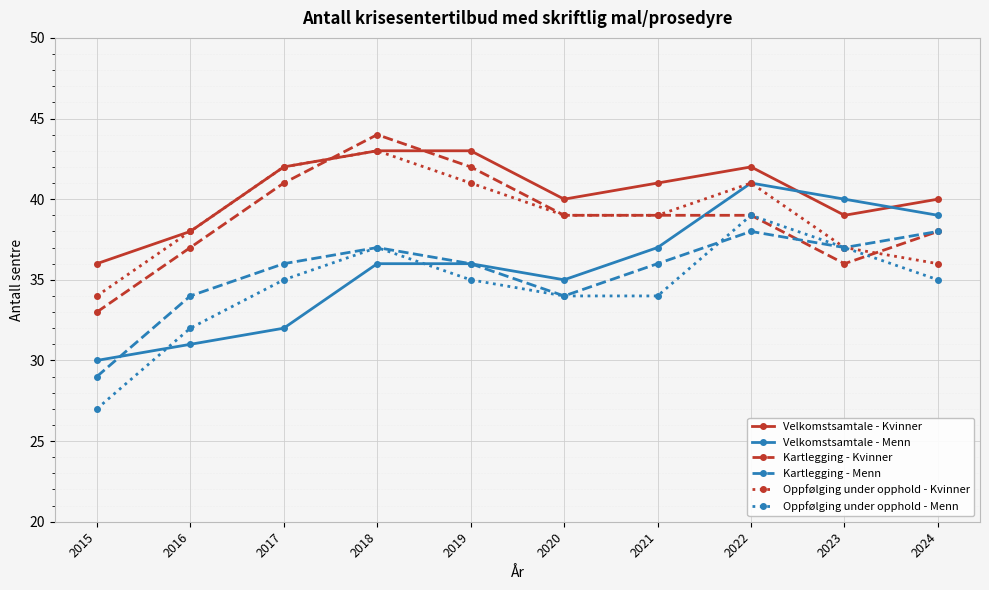

True or false: Oppfølging under opphold - Kvinner has more than 2 points higher than both neighbors.

False